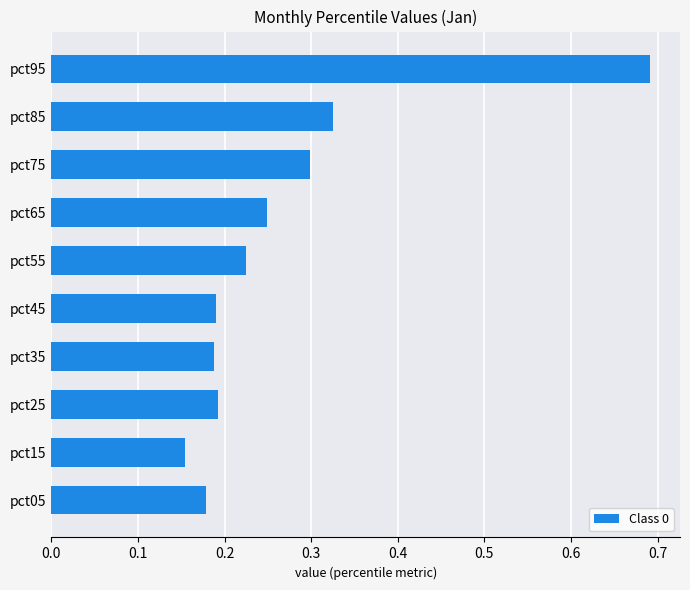

True or false: the data shows 0.2 at pct75.

False